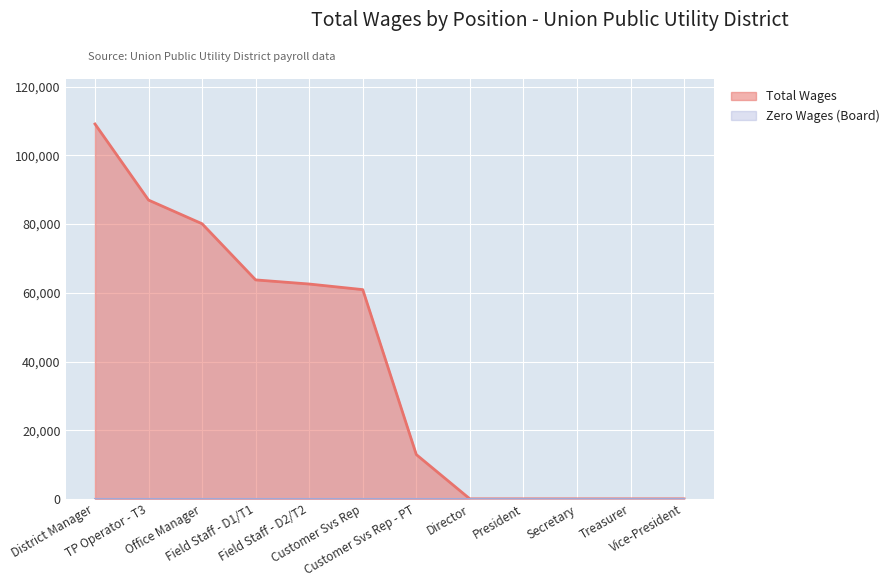

What is the sum of all values?

476431